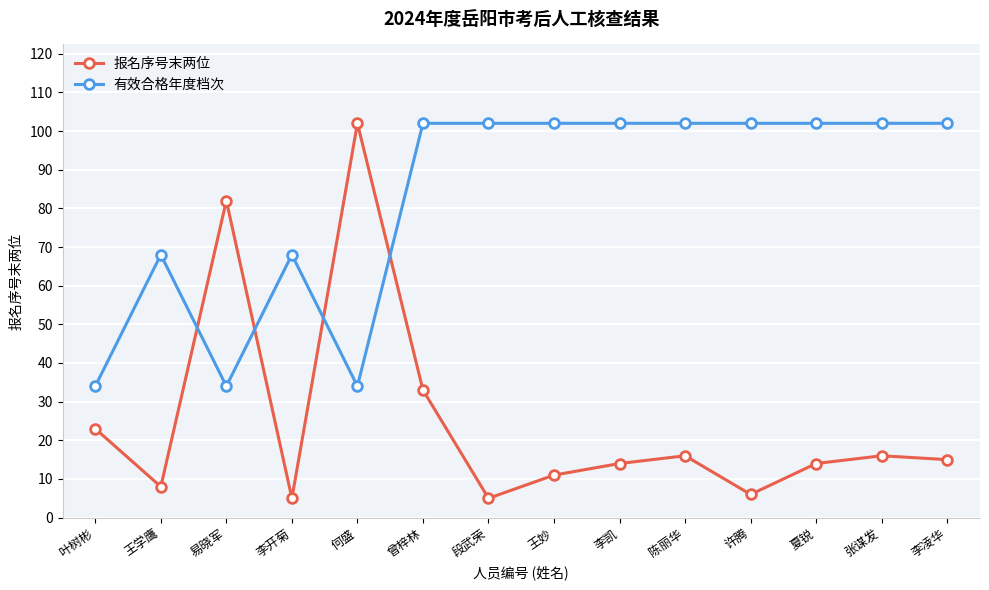

How many intersections are there between 有效合格年度档次 and 报名序号末两位?

4